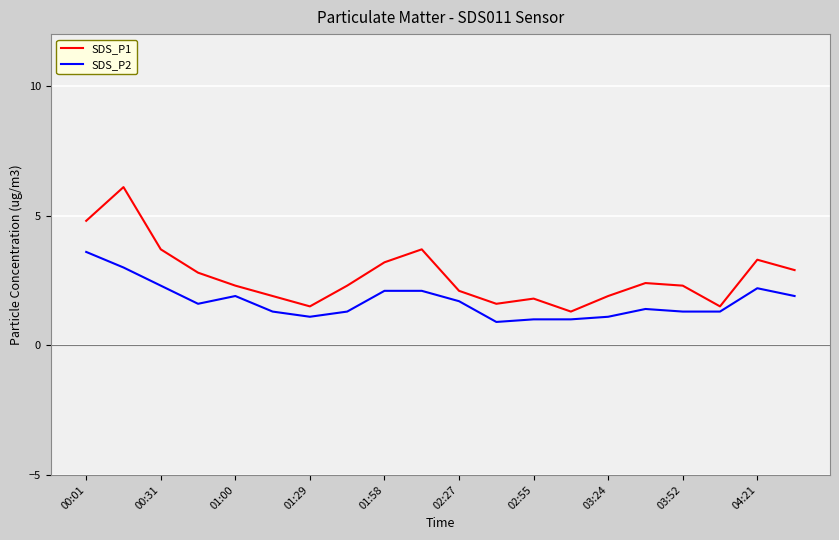

Which series has the largest total across all categories?

SDS_P1